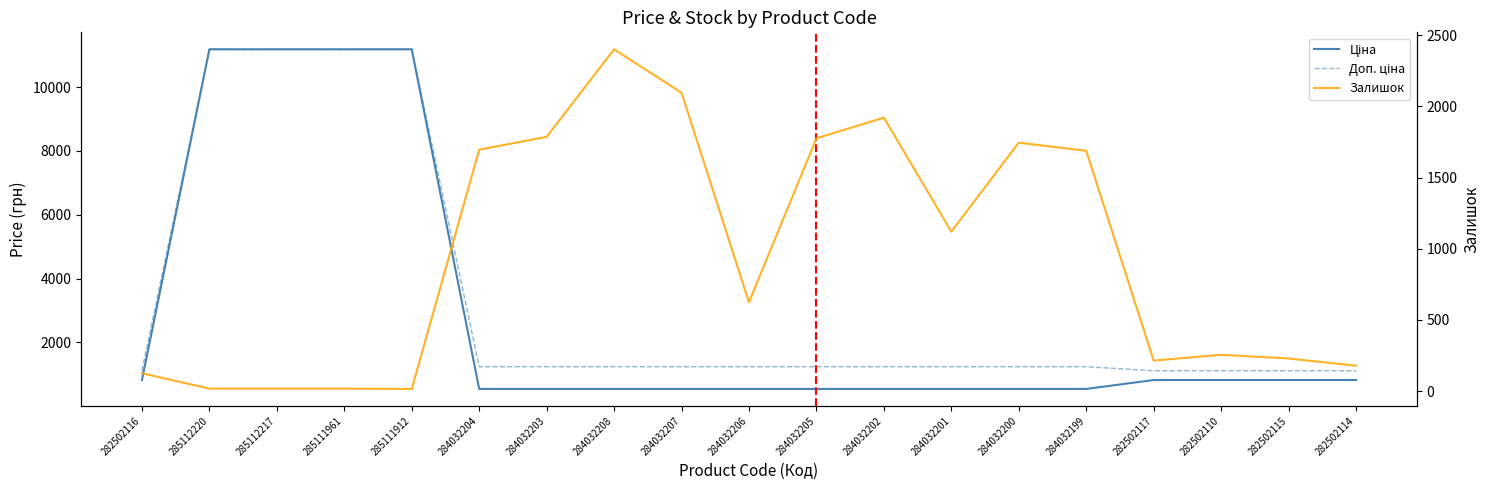

Where do Ціна and Залишок first cross each other?

285111912 and 284032204